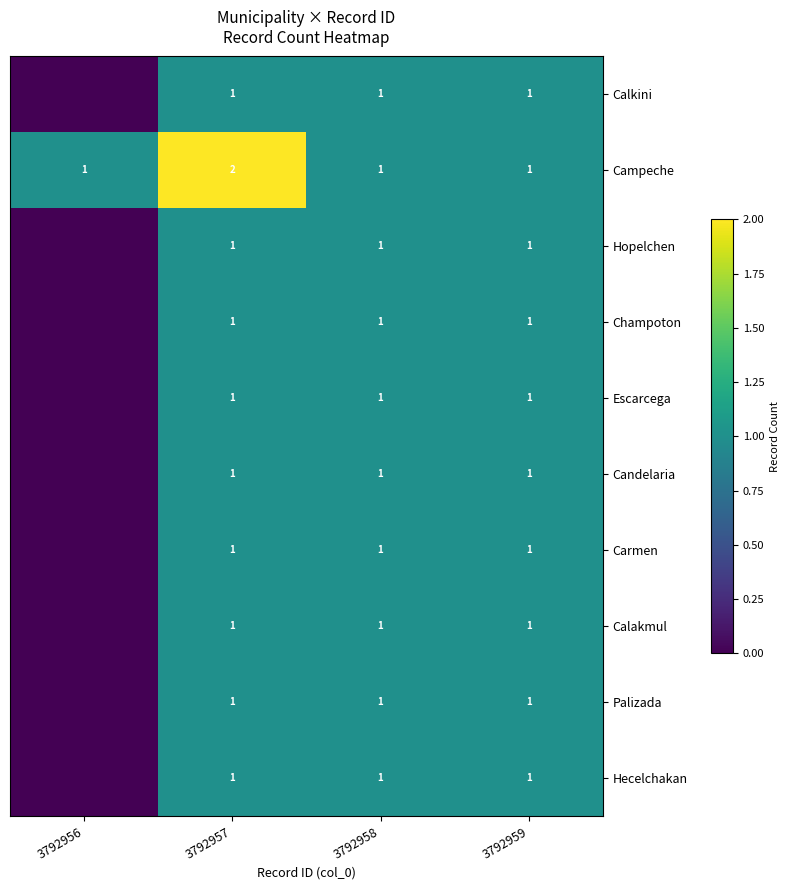

What is the greatest value displayed?

2